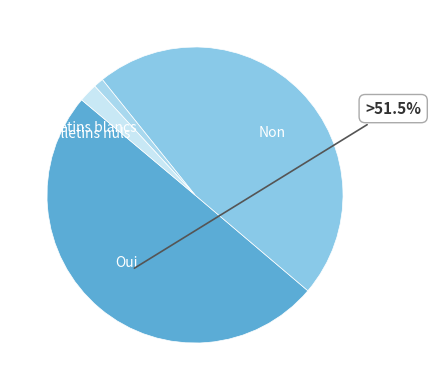

Is there any slice that represents more than half of the pie?

No